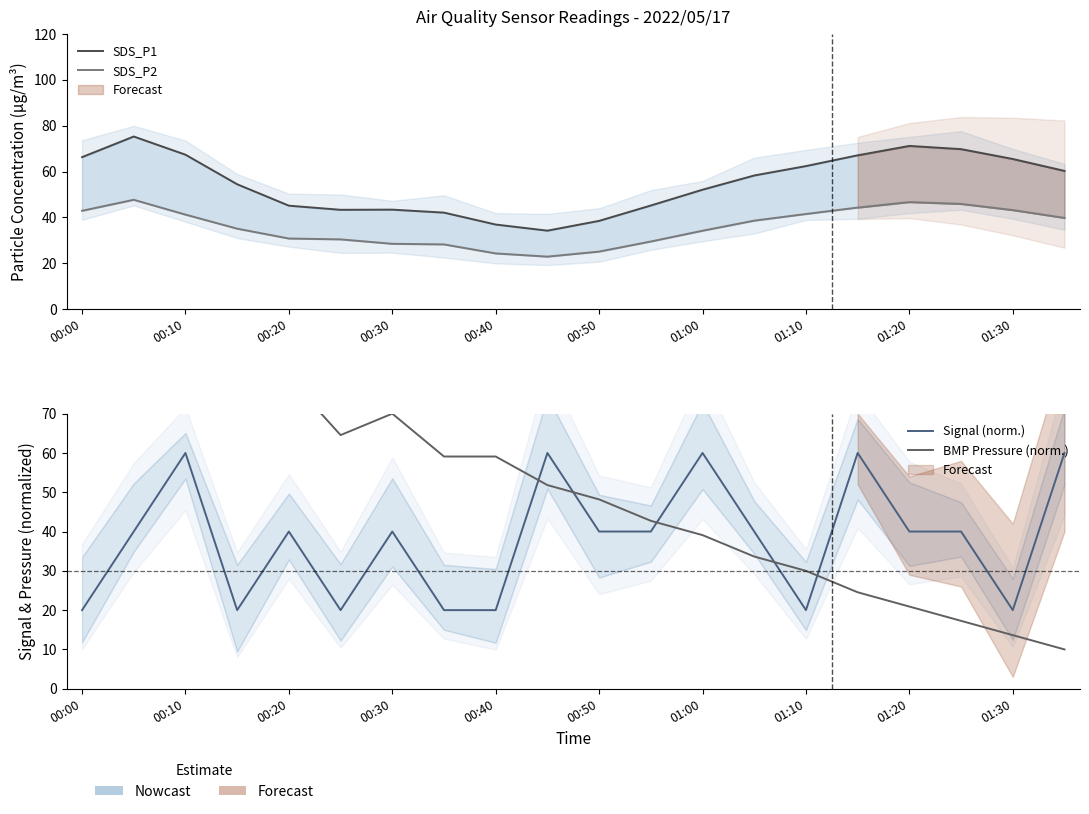

How many lines are shown in the chart?

4